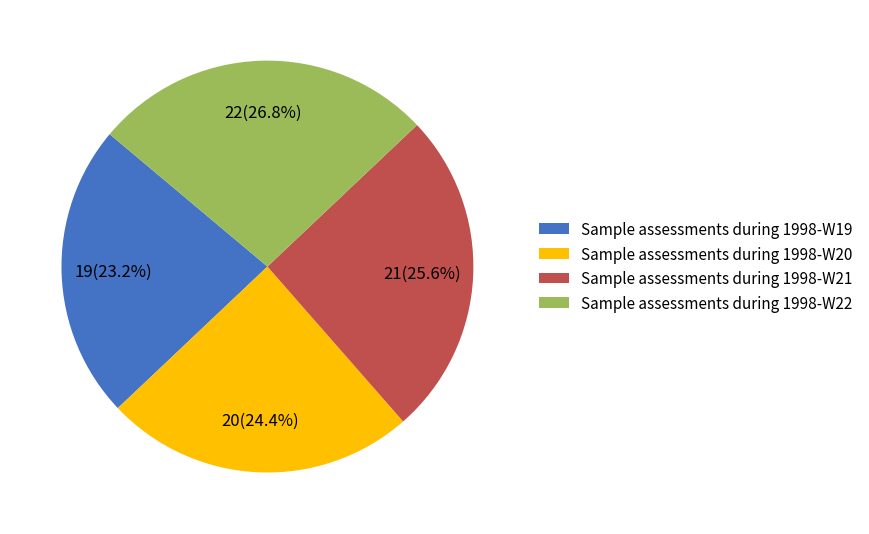

To the nearest percent, what portion does Sample assessments during 1998-W20 represent?

24%